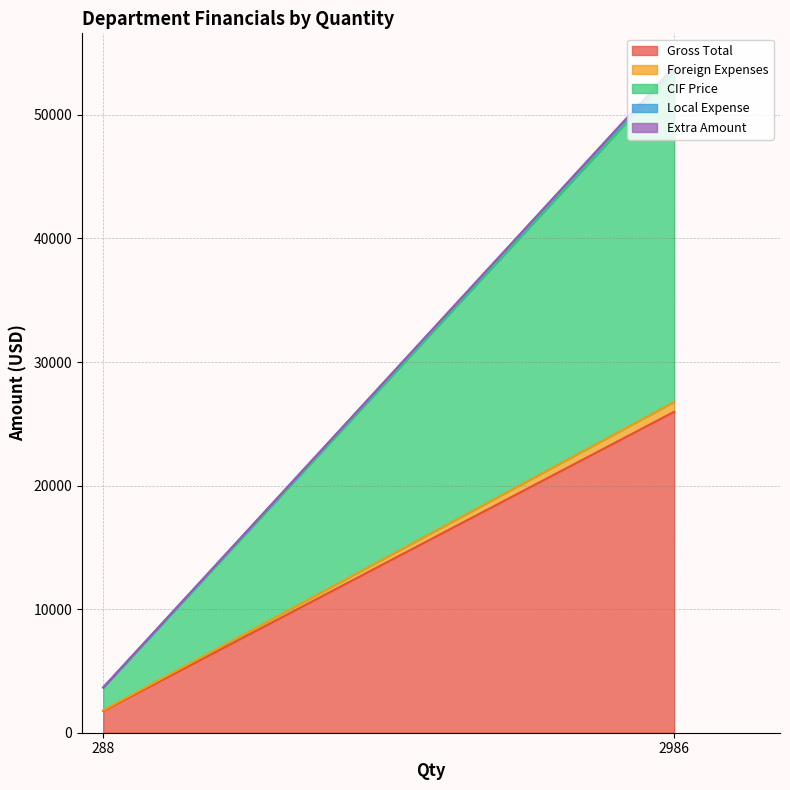

Which series changed the most between FRAGRANCES (2986) and TOTAL ADVERTISING MATERIA (288)?

CIF Price